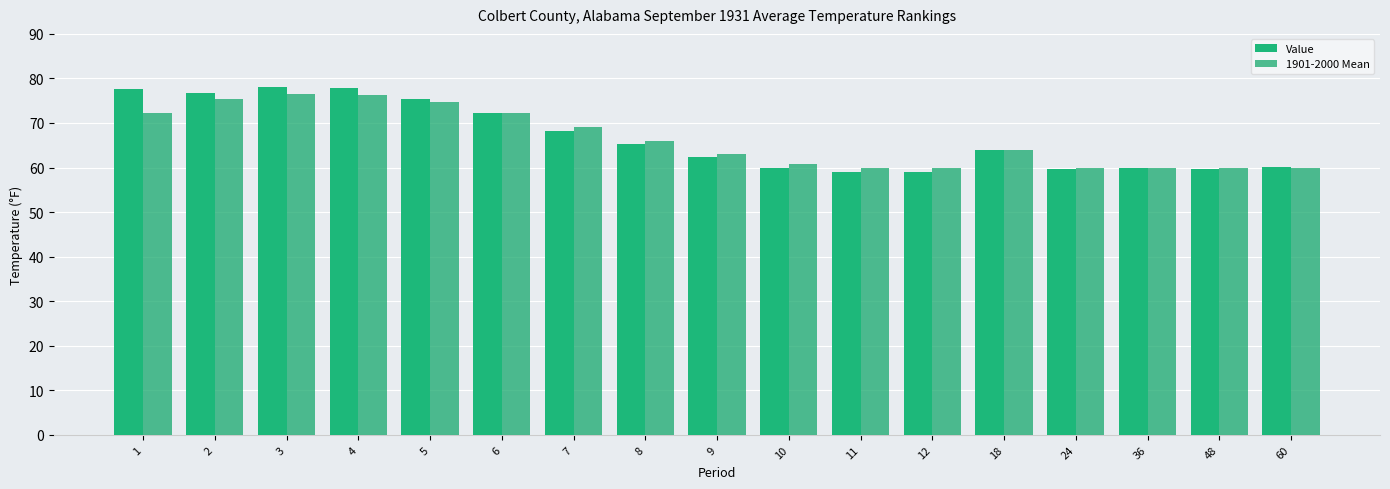

At how many categories does at least one series exceed 73?

5